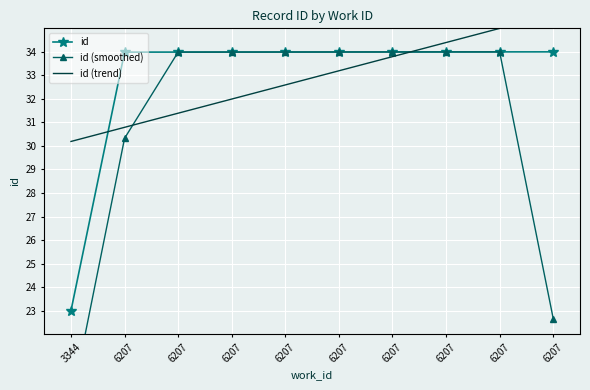

Which label corresponds to the largest value in the chart?

6207